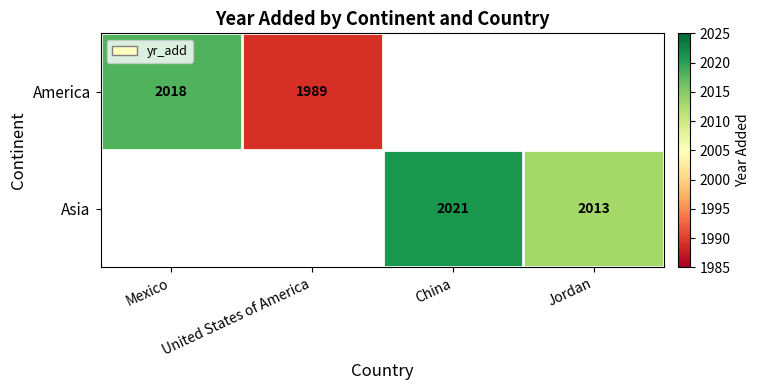

The value of Asia at China is 2925. True or false?

False